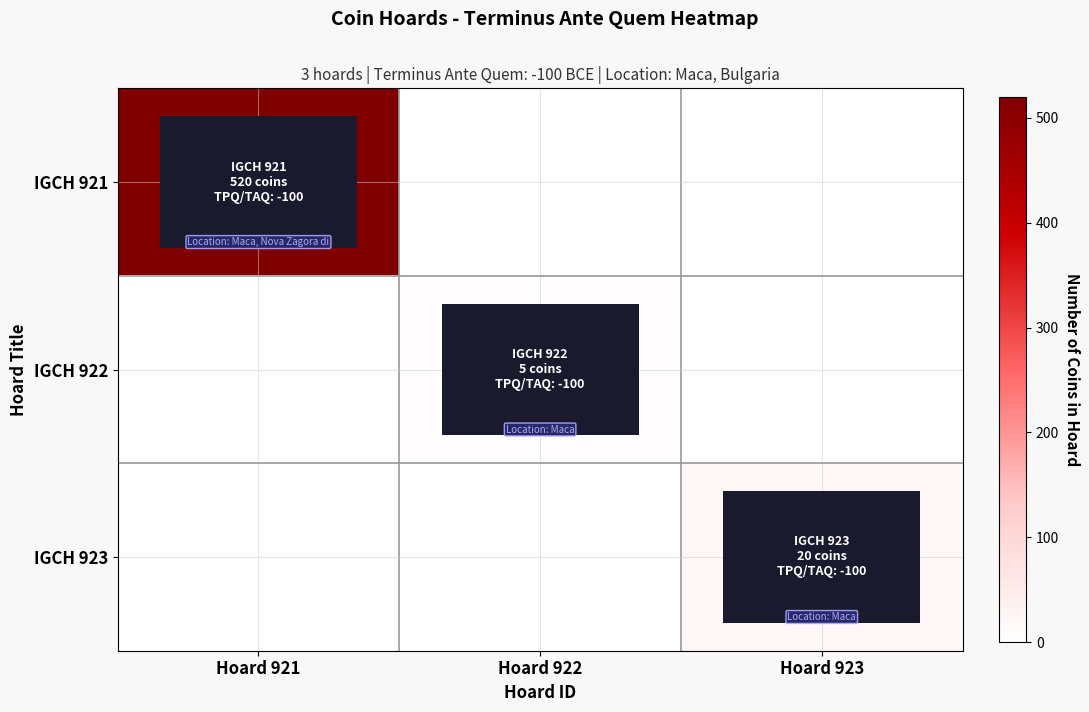

Reading left to right, extract all data points from this chart.

IGCH 921: Hoard 921=520	Hoard 922=0	Hoard 923=0
IGCH 922: Hoard 921=0	Hoard 922=5	Hoard 923=0
IGCH 923: Hoard 921=0	Hoard 922=0	Hoard 923=20